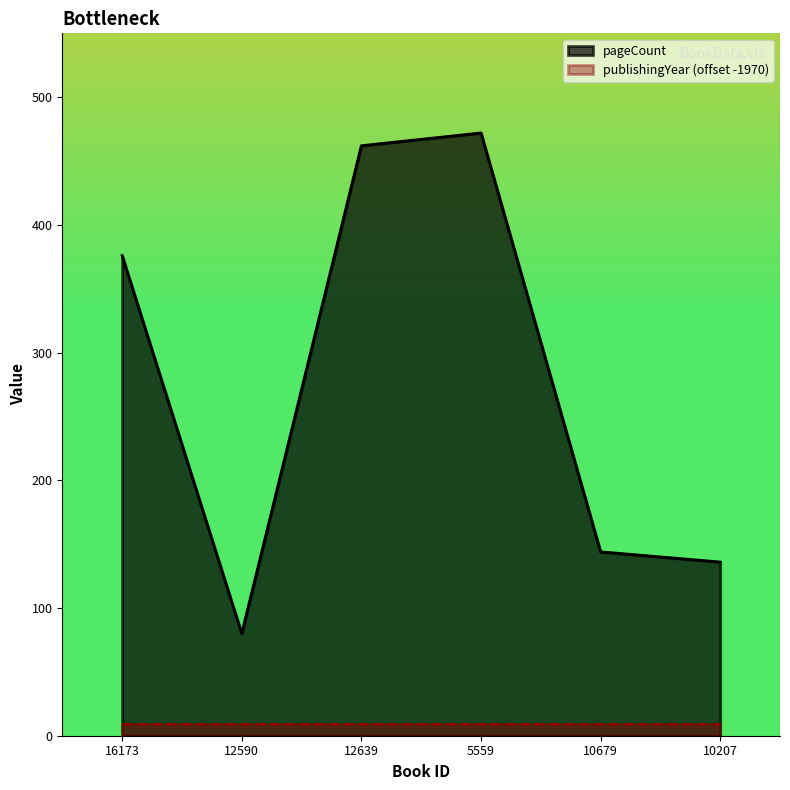

Reading left to right, list all the values displayed in this chart.

16173=376	12590=80	12639=462	5559=472	10679=144	10207=136